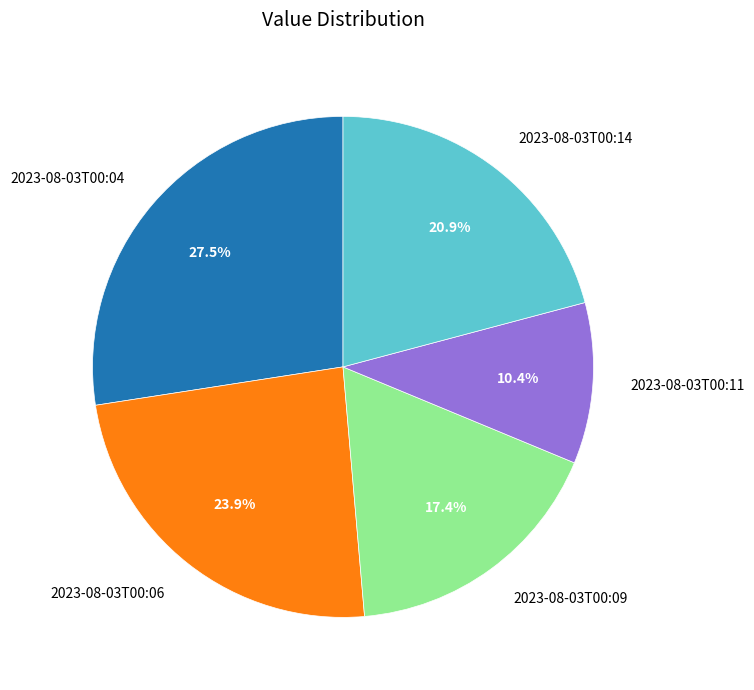

How many slices are in this pie chart?

5